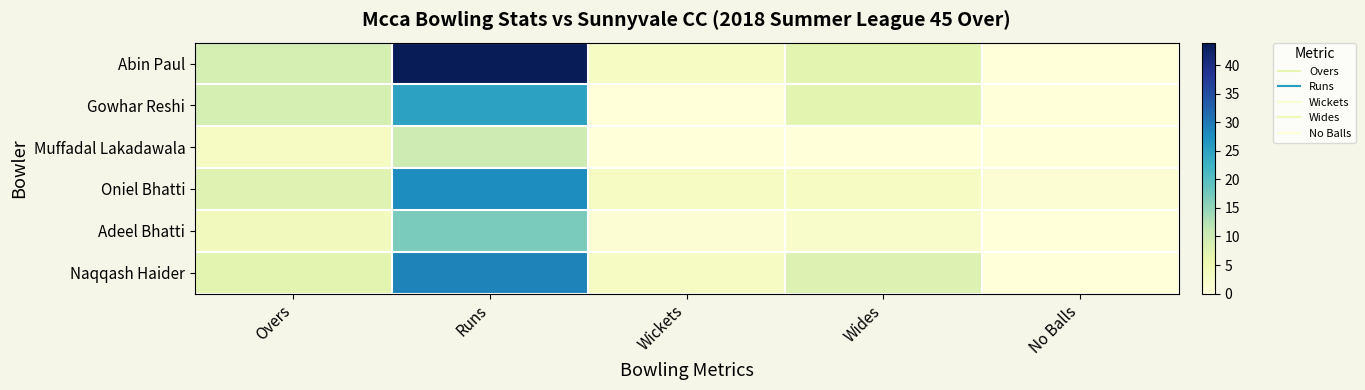

At which category is the sum across all series the highest?

Runs